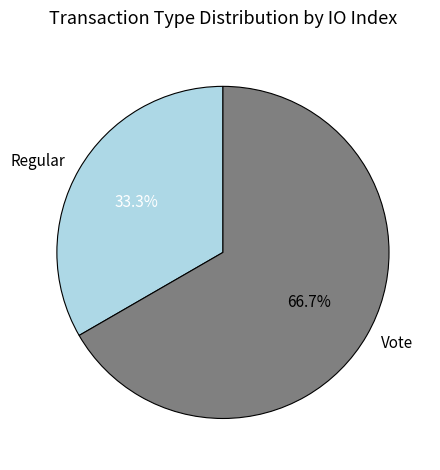

Count the number of slices in the pie.

2